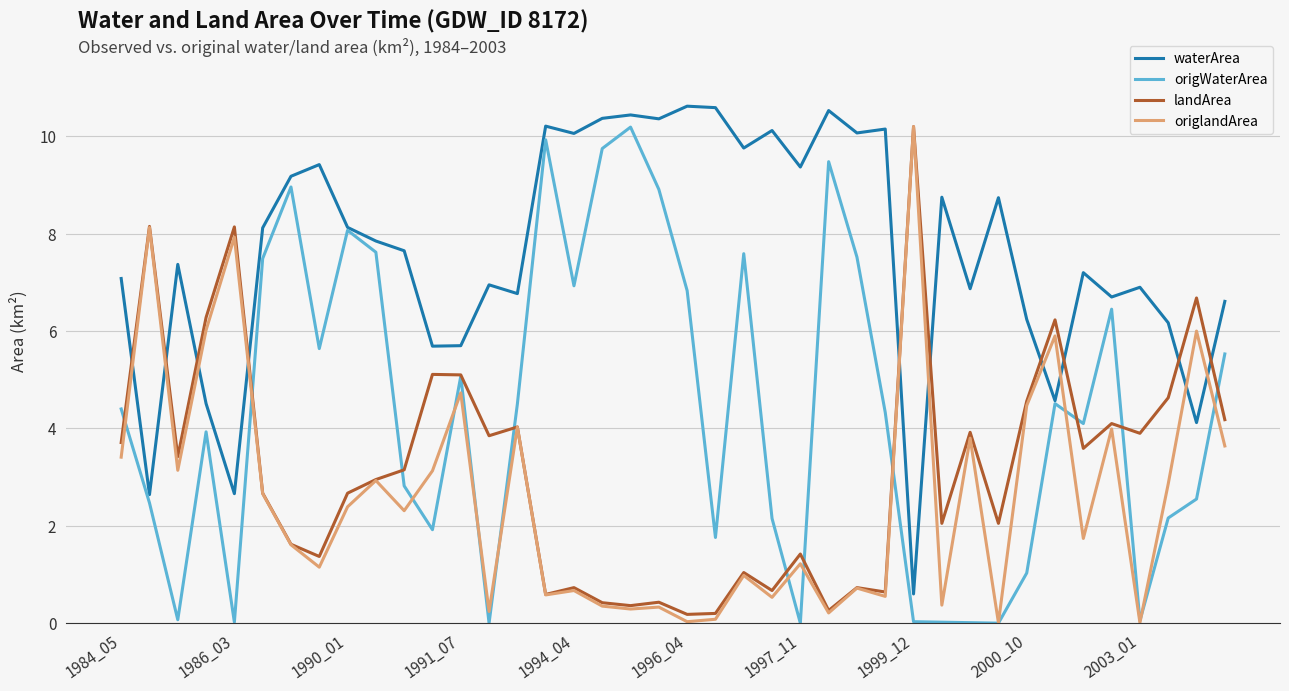

What is the difference between the second highest and minimum values in the landArea series?

8.0